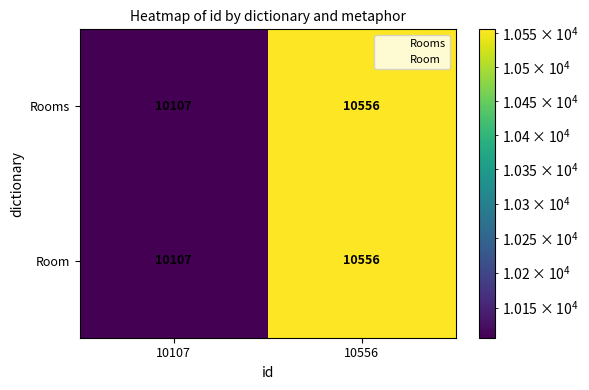

Which category has the highest value across all series?

10556